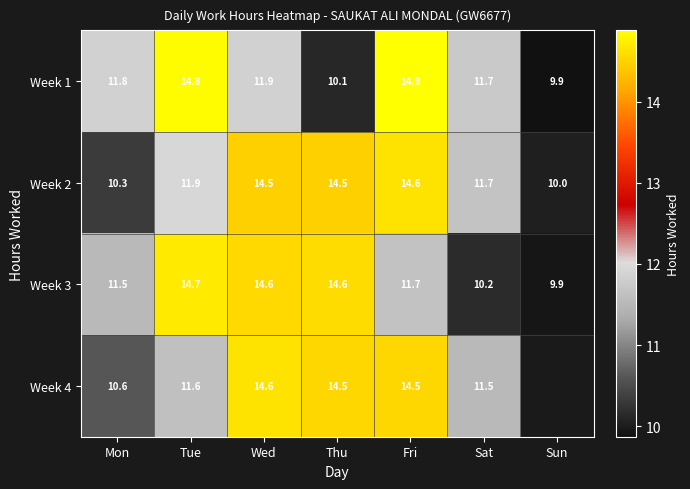

What is the difference between the highest and lowest values at Mon?

1.5